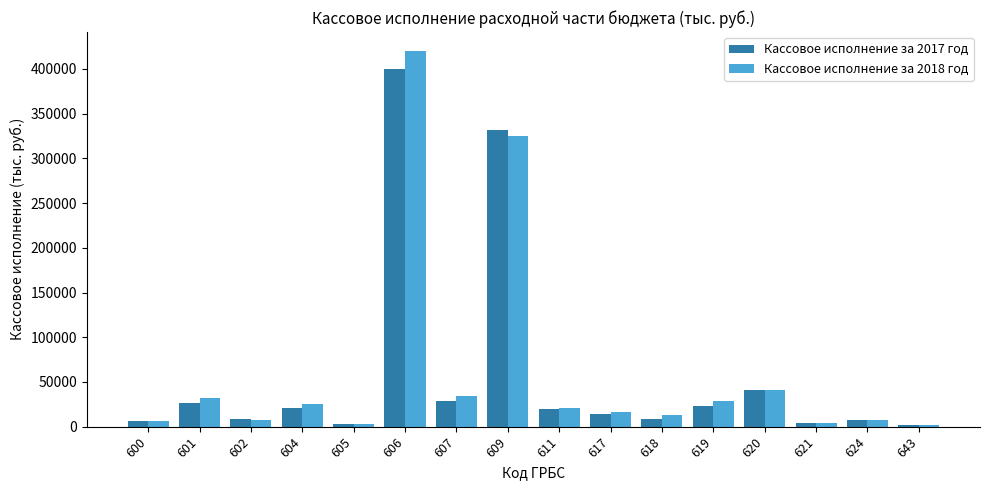

Rank the series by their maximum value, from lowest to highest.

Кассовое исполнение за 2017 год, Кассовое исполнение за 2018 год